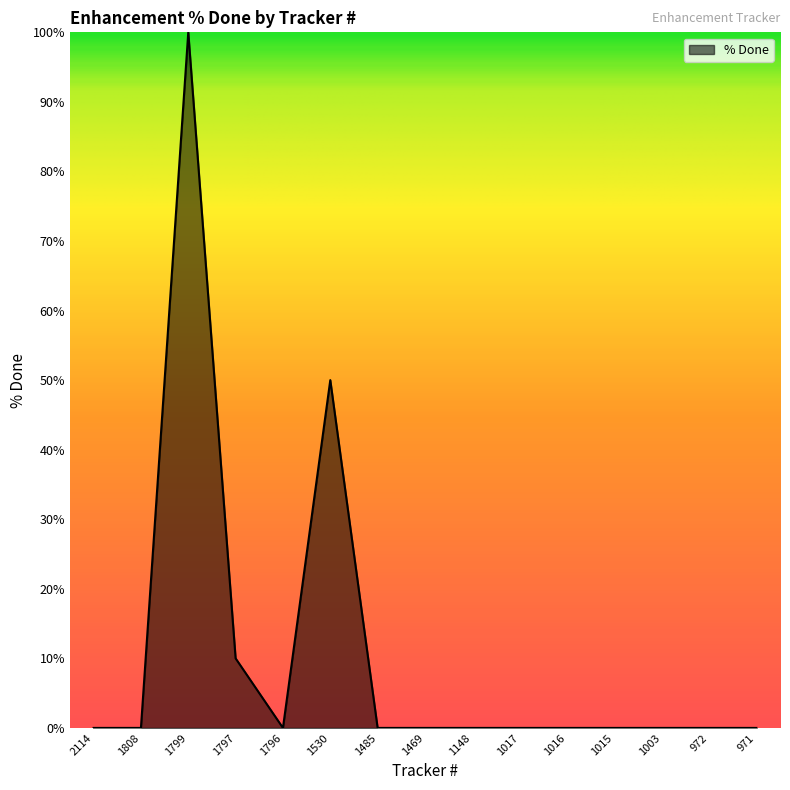

Count the number of categories in the chart.

15